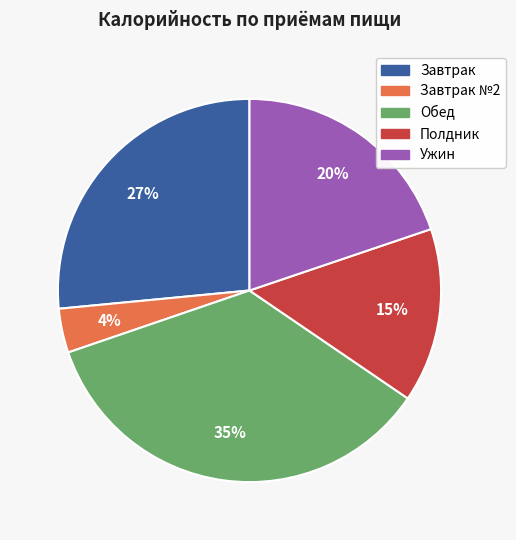

Does any single category account for the majority?

No